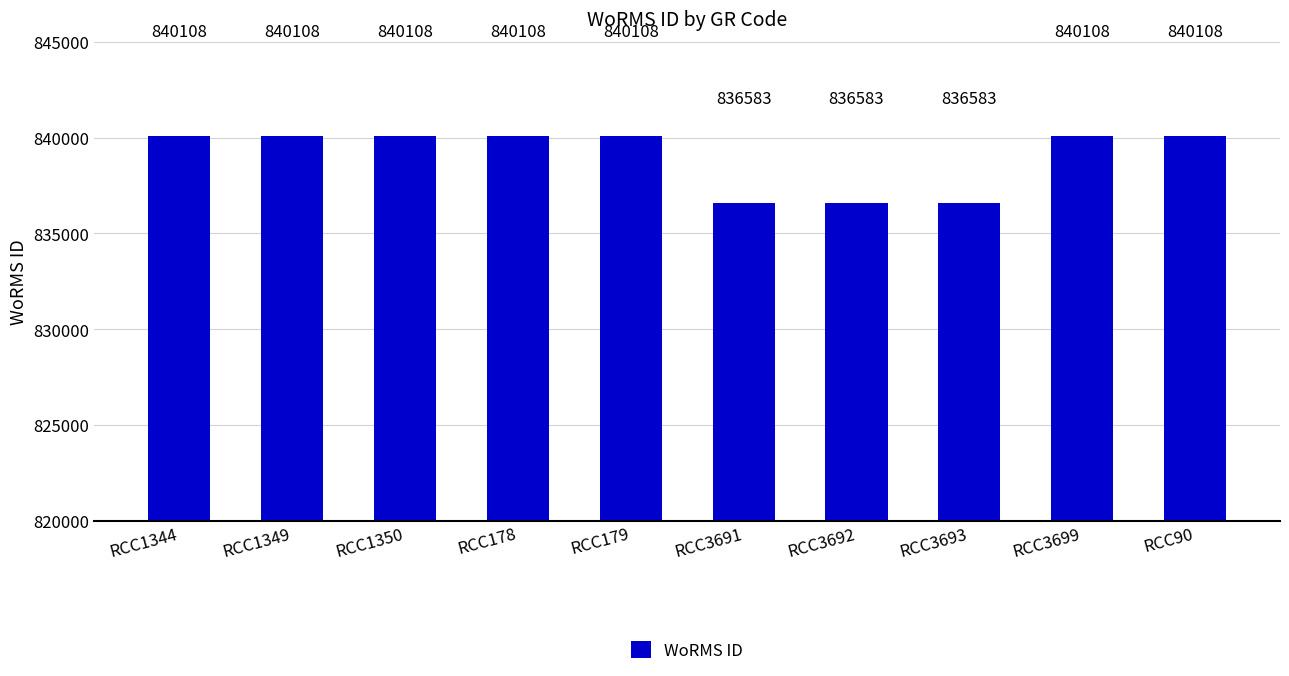

What is the greatest value displayed?

840108